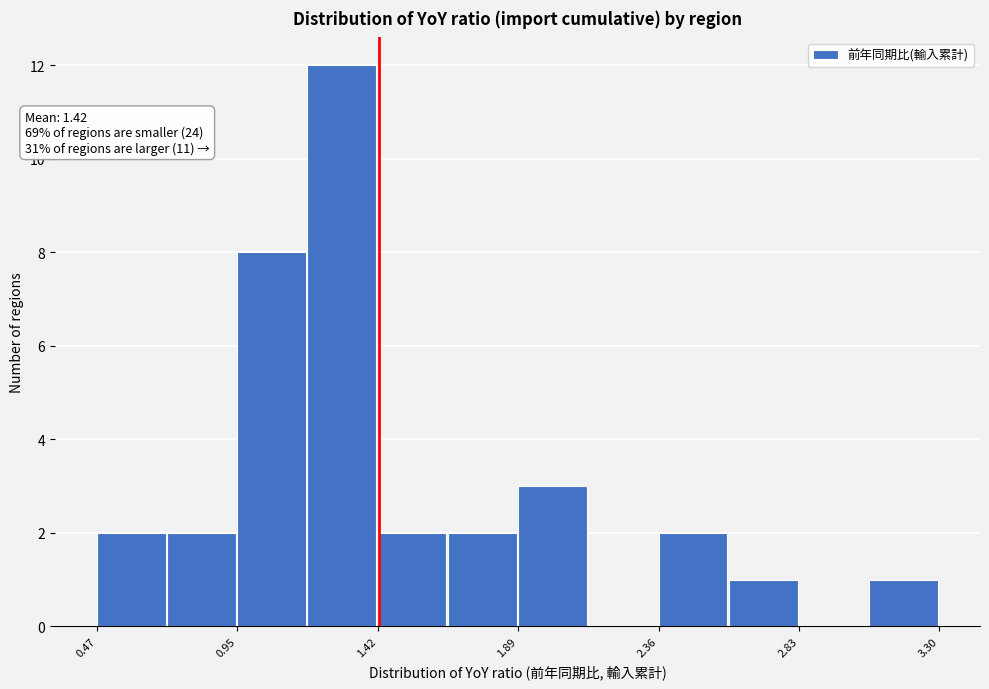

Which range on the x-axis has the tallest bar?

1.20 to 1.40